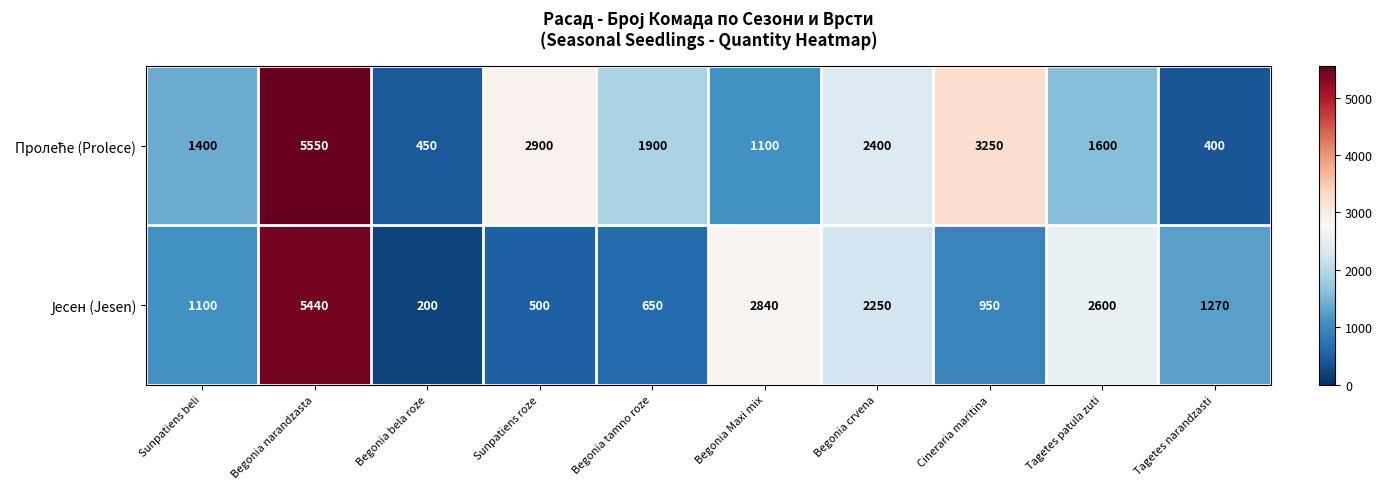

At which category does the chart reach its peak across all series?

Begonia narandzasta